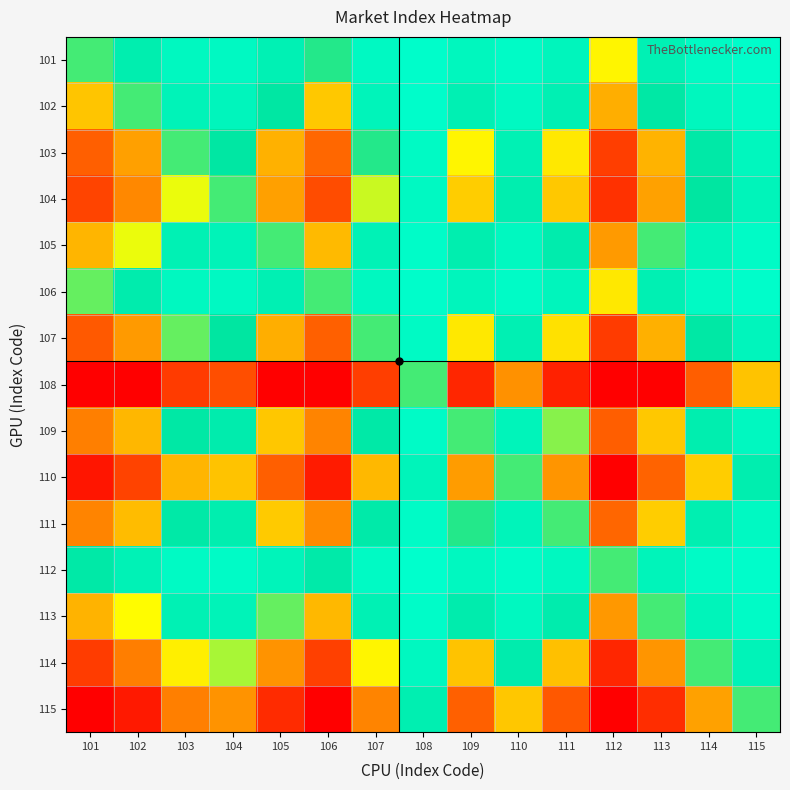

Count the number of data series in this chart.

15